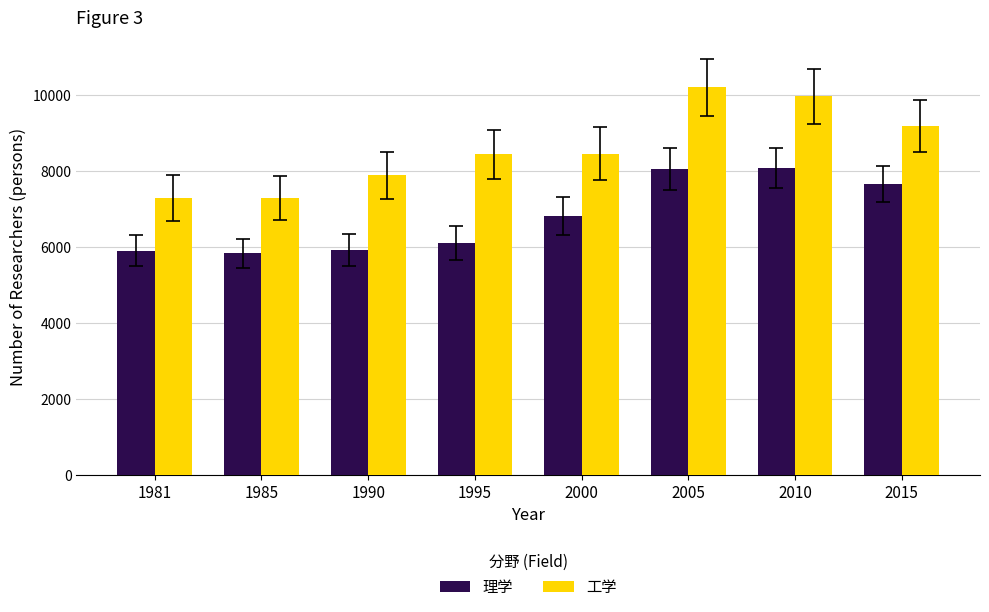

What is the minimum value for 理学?

5839